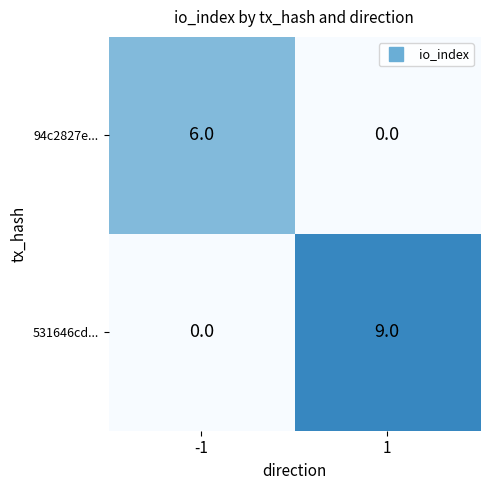

What is the average value of the 94c2827e... series?

3